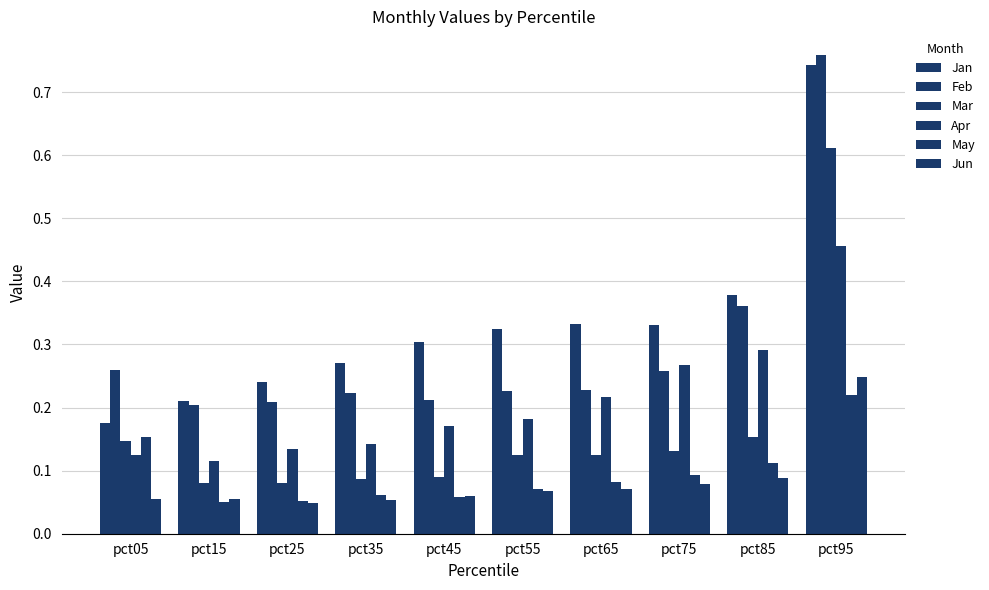

What is the value of the Apr bar at the 9th from the left?

0.3